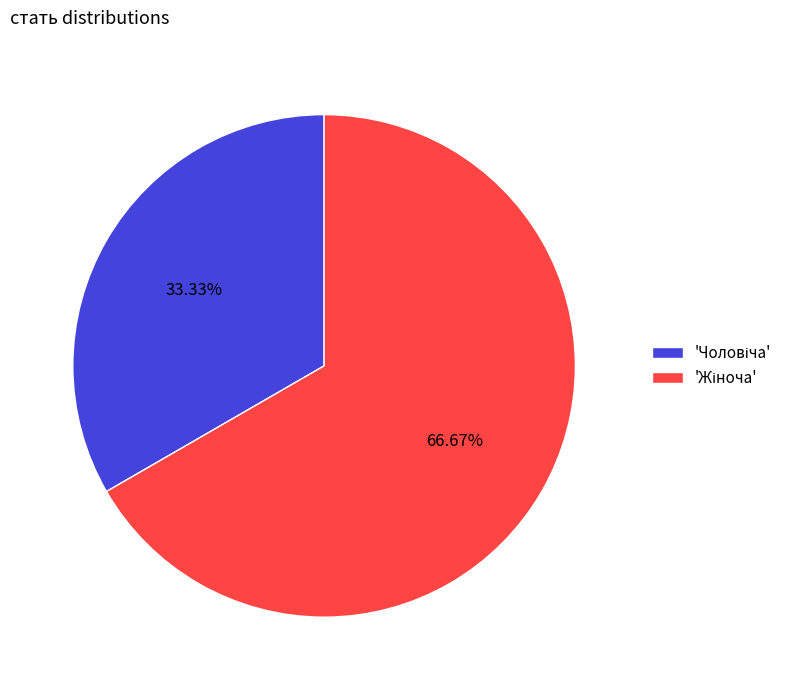

Is there any slice that represents more than half of the pie?

Yes